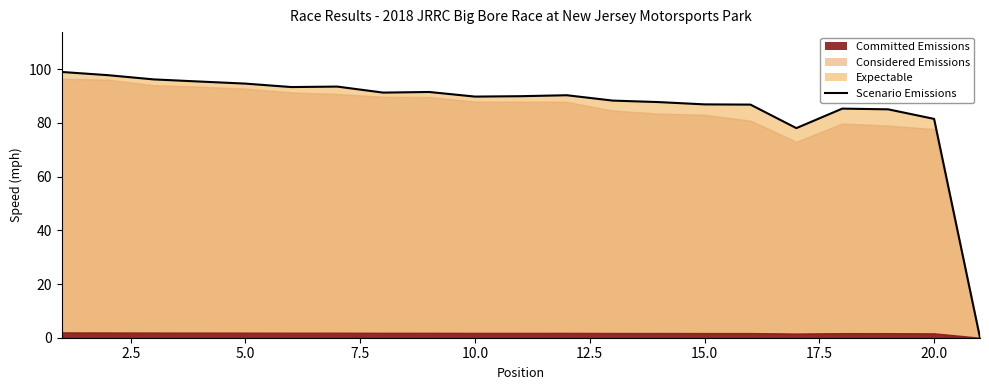

What is the change in value from 12.5 to 22.5?

-3.6